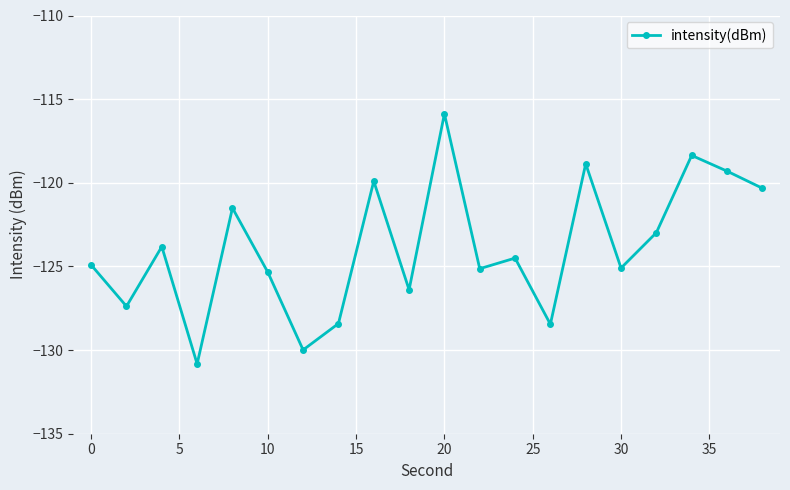

What is the value of the 5th point from the left?

-121.5